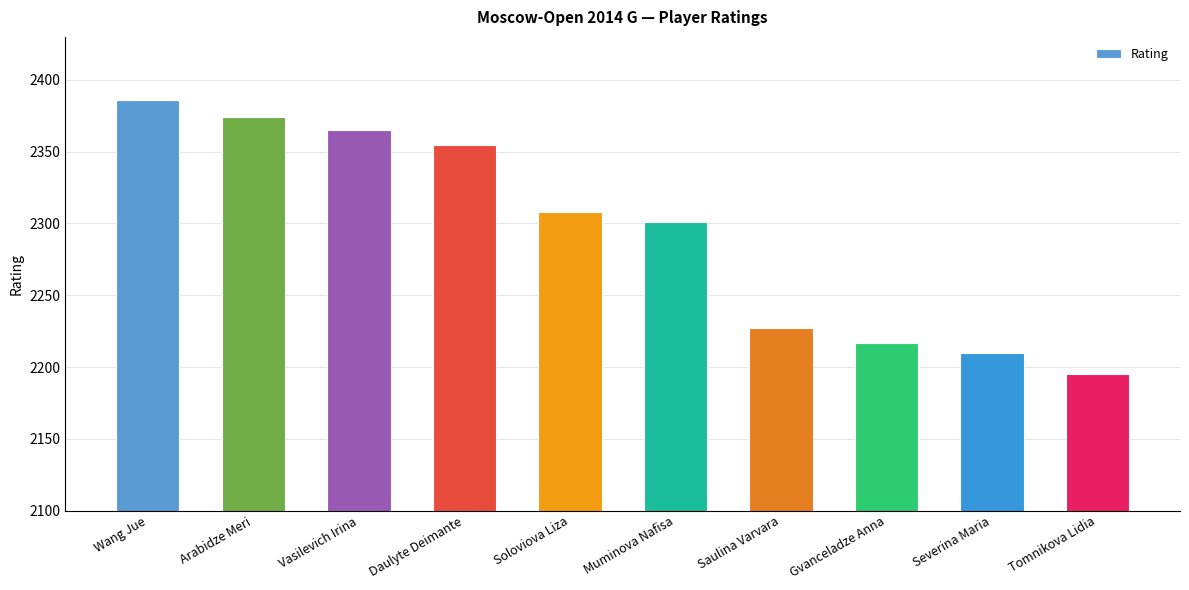

What is the average value?

2294